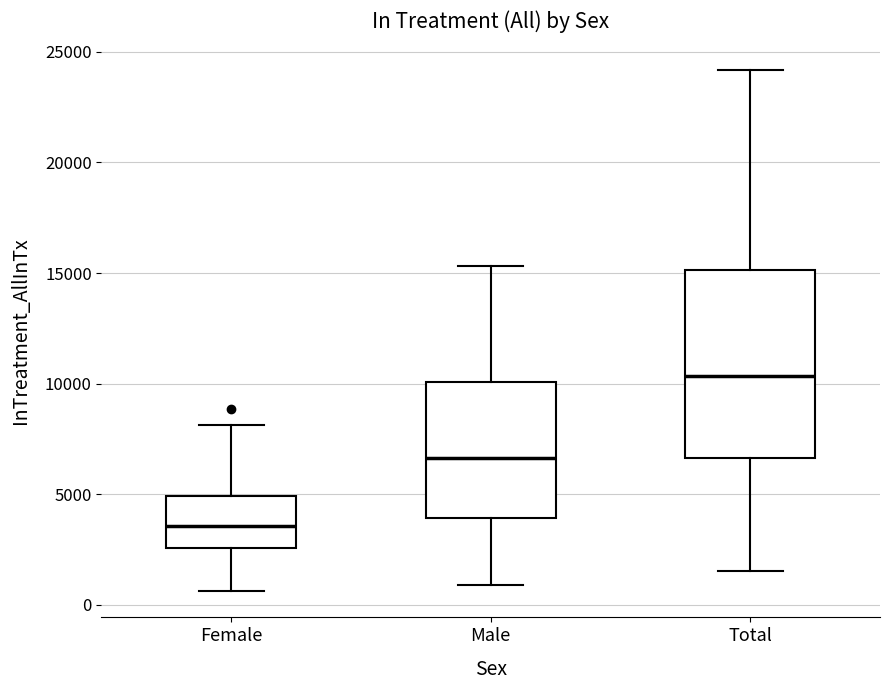

Where does the lower whisker of the box for Male end on the y-axis? The values are not printed on the chart, so give them approximately, as read against the axis.

1000